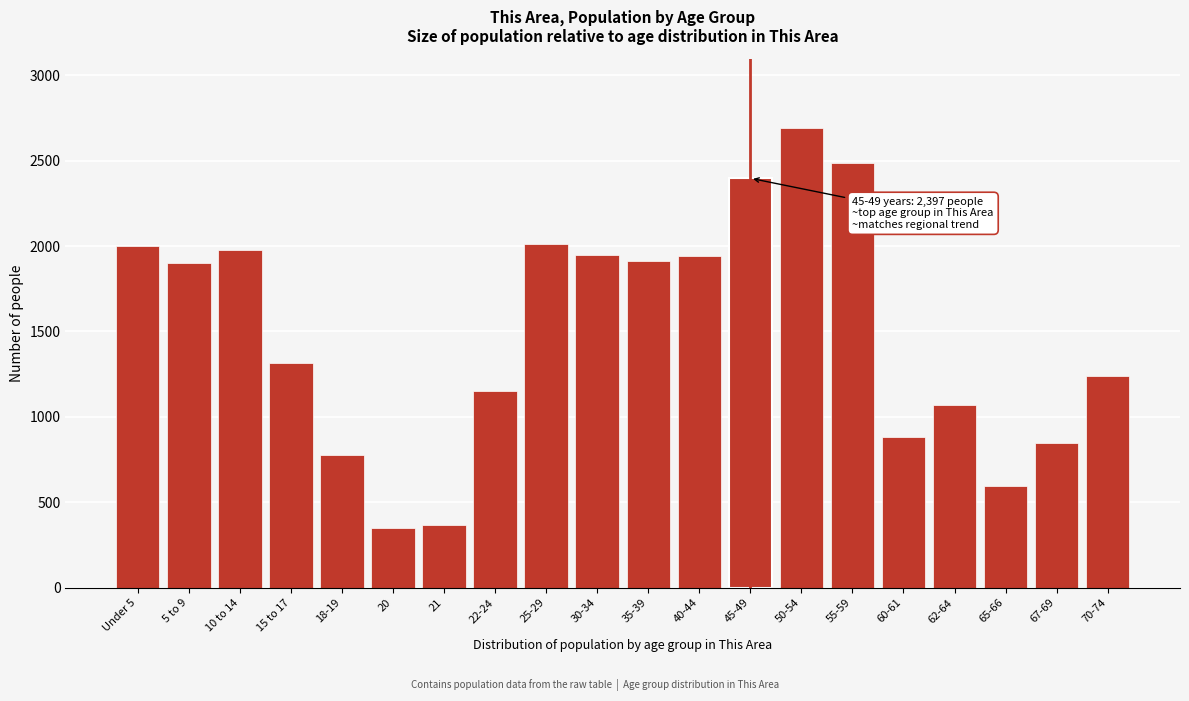

What is the change in value from 20 to 60-61?

+529